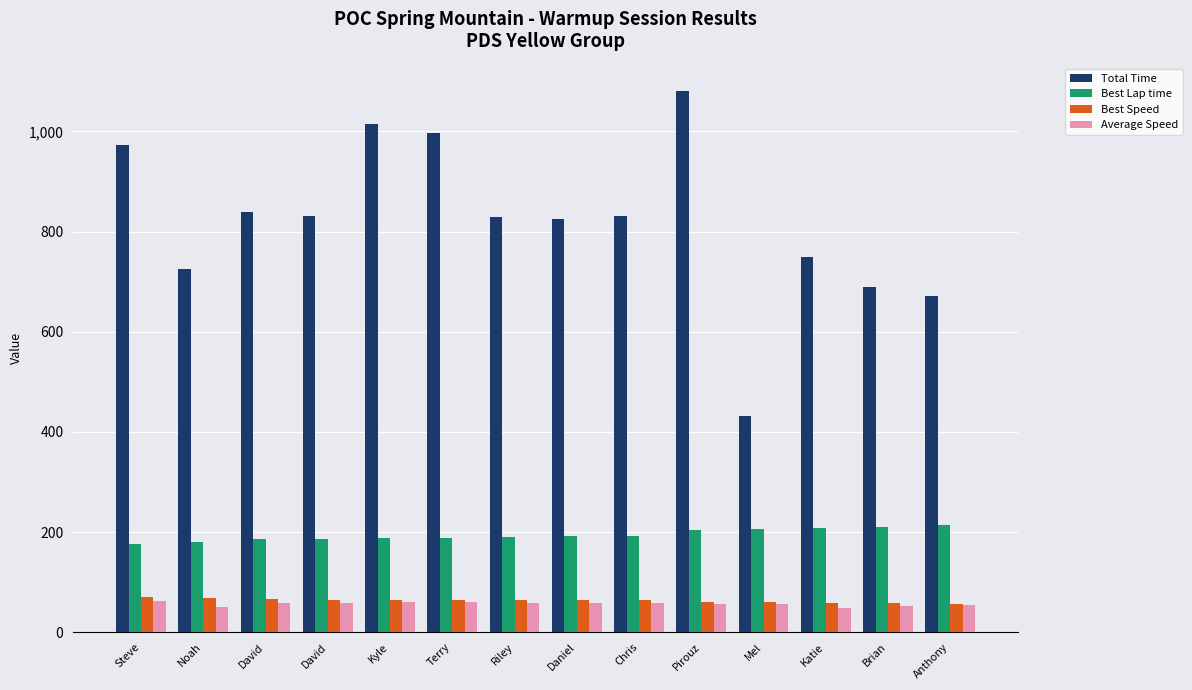

Reading left to right, list all the values displayed in this chart.

Total Time: 972.8	726.2	838.3	831.8	1015.5	996.7	829.6	824.7	831.3	1081.2	431.6	748.6	689.2	672.1
Best Lap time: 175.8	180.9	186.2	187.1	188.0	189.1	190.7	191.4	191.4	205.1	205.7	208.9	209.3	214.8
Best Speed: 69.6	67.6	65.8	65.4	65.1	64.7	64.2	64.0	64.0	59.7	59.5	58.6	58.5	57.0
Average Speed: 62.9	50.6	58.4	58.9	60.3	61.4	59.0	59.4	58.9	56.6	56.7	49.1	53.3	54.6